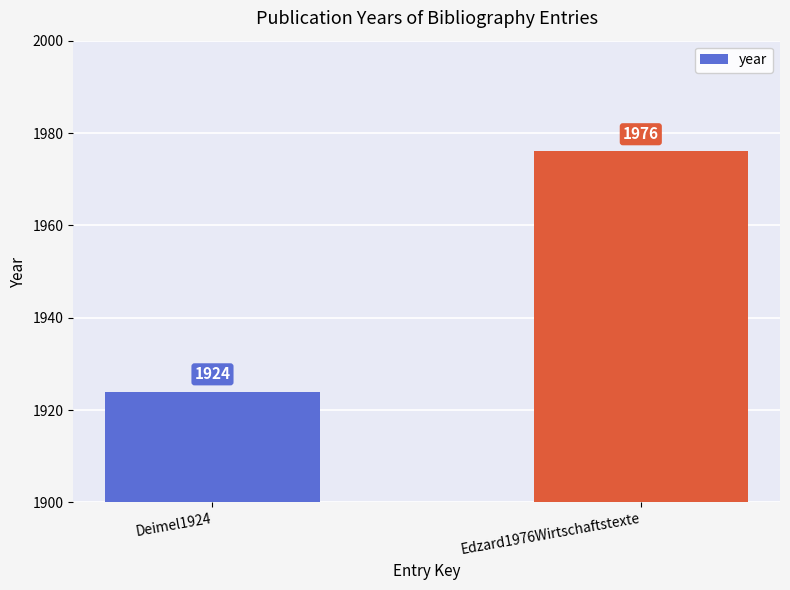

Reading right to left, transcribe all the data shown in this chart.

Edzard1976Wirtschaftstexte=1976	Deimel1924=1924